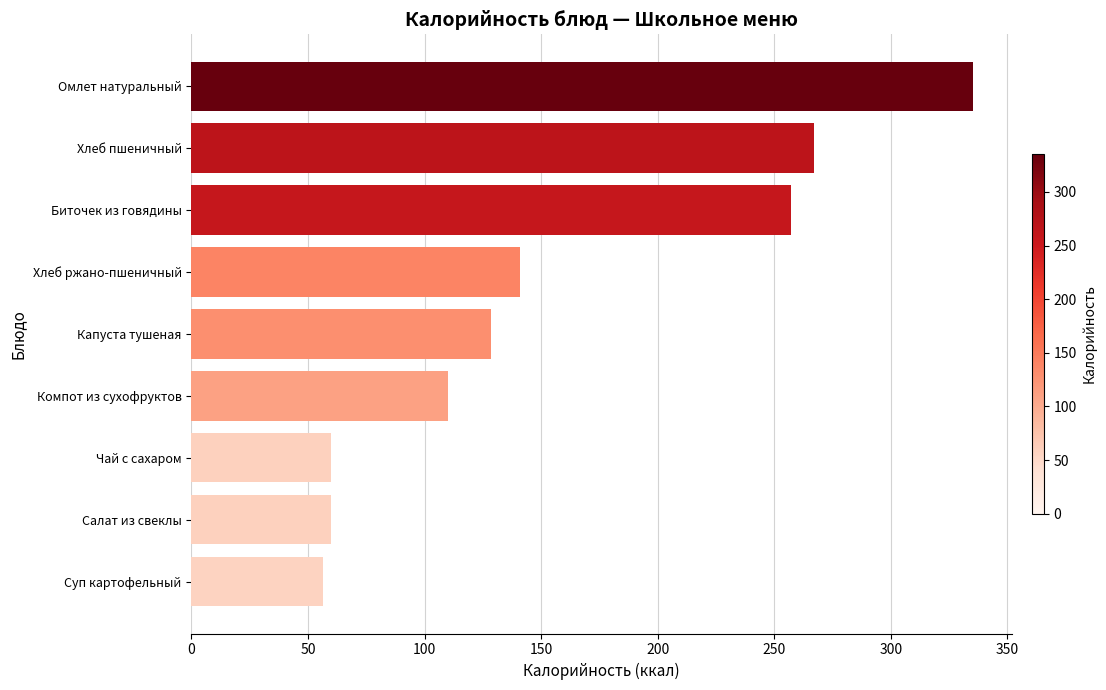

What is the sum of all values?

1415.7